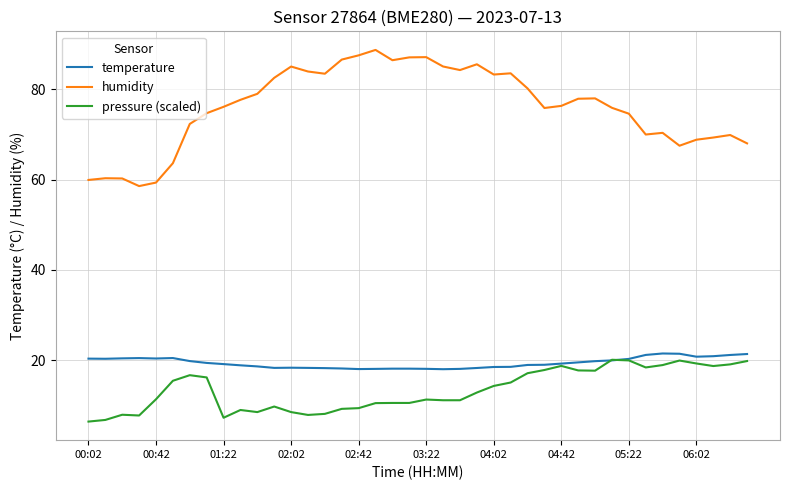

True or false: humidity and temperature intersect in this chart.

False